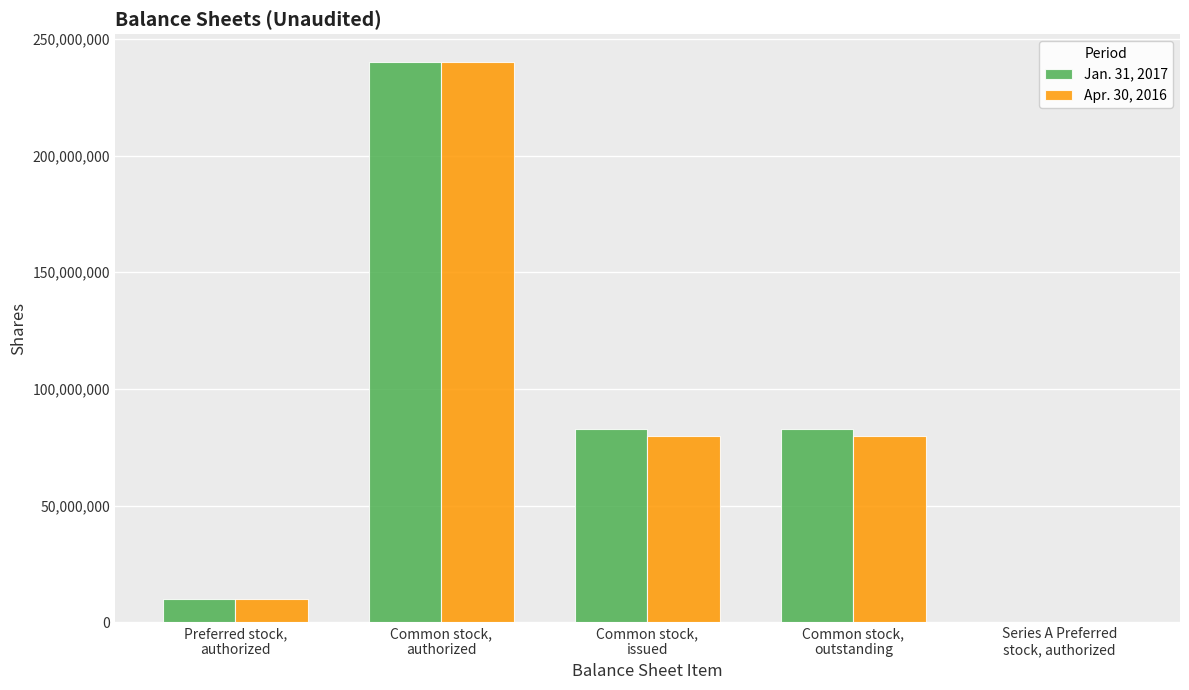

Between Common stock,
issued and Common stock,
outstanding, which series saw the biggest shift?

Jan. 31, 2017